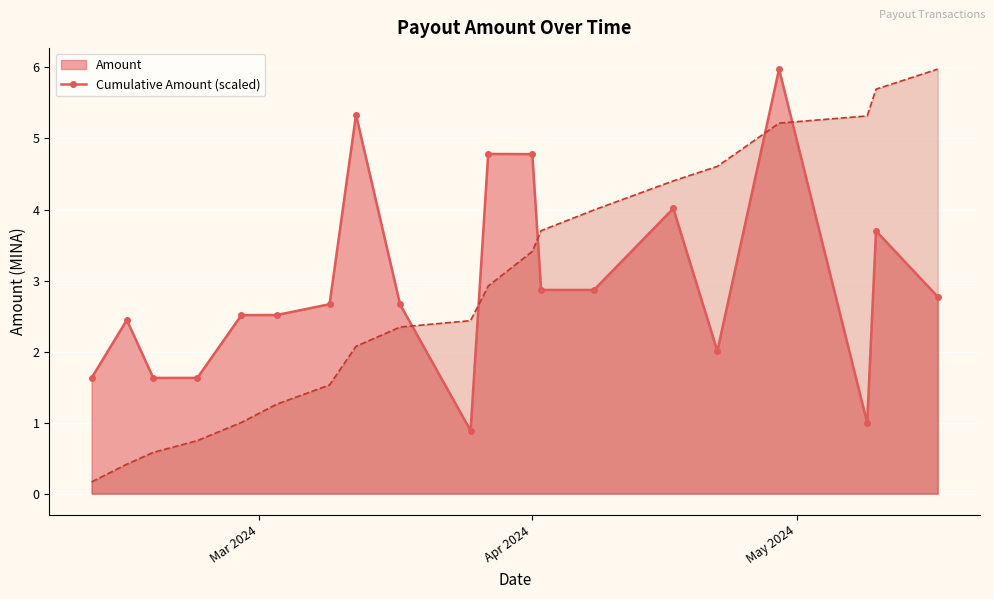

Rank the series by their maximum value, from lowest to highest.

Amount (line), Cumulative (scaled, line)